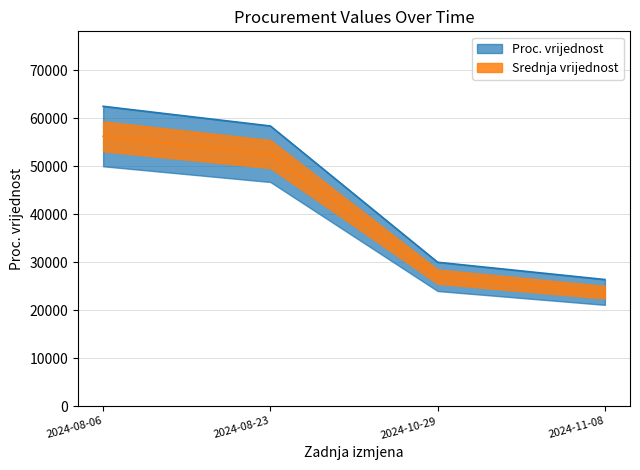

What is the sum of the values at 2024-11-08 and 2024-10-29?

56400.0